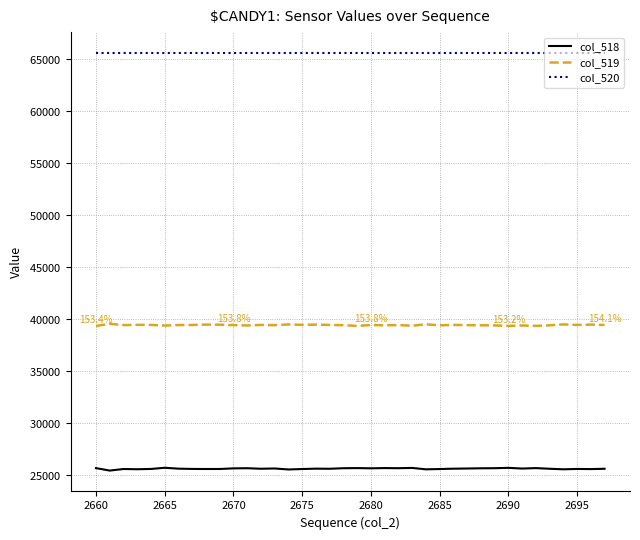

Does the chart display data point markers on the line(s)?

No